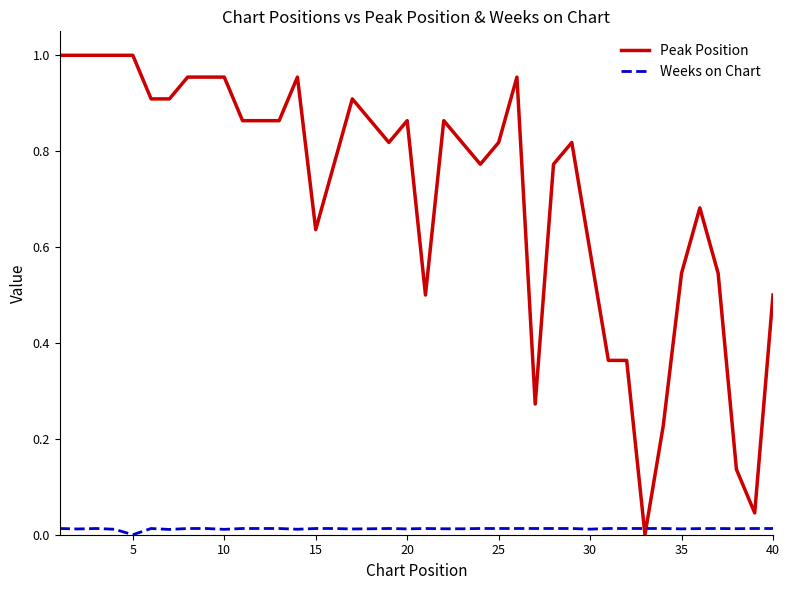

Does the chart display data point markers on the line(s)?

No